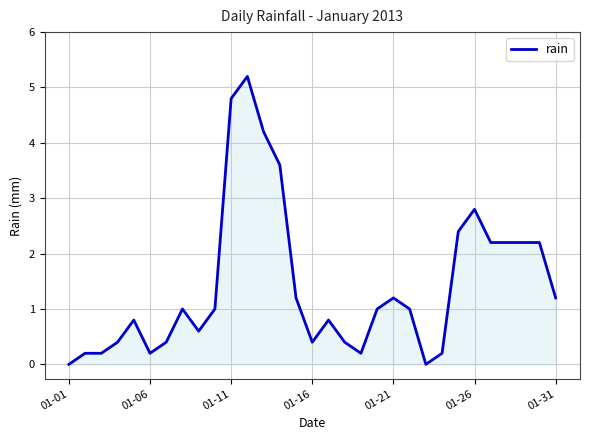

What is the sum of all values?

44.2